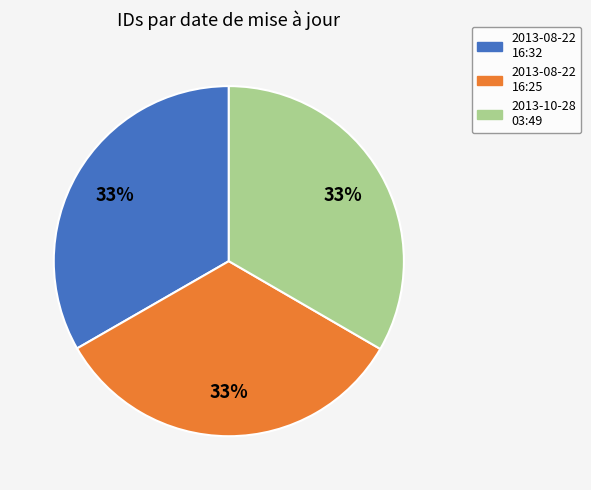

How many slices are in this pie chart?

3